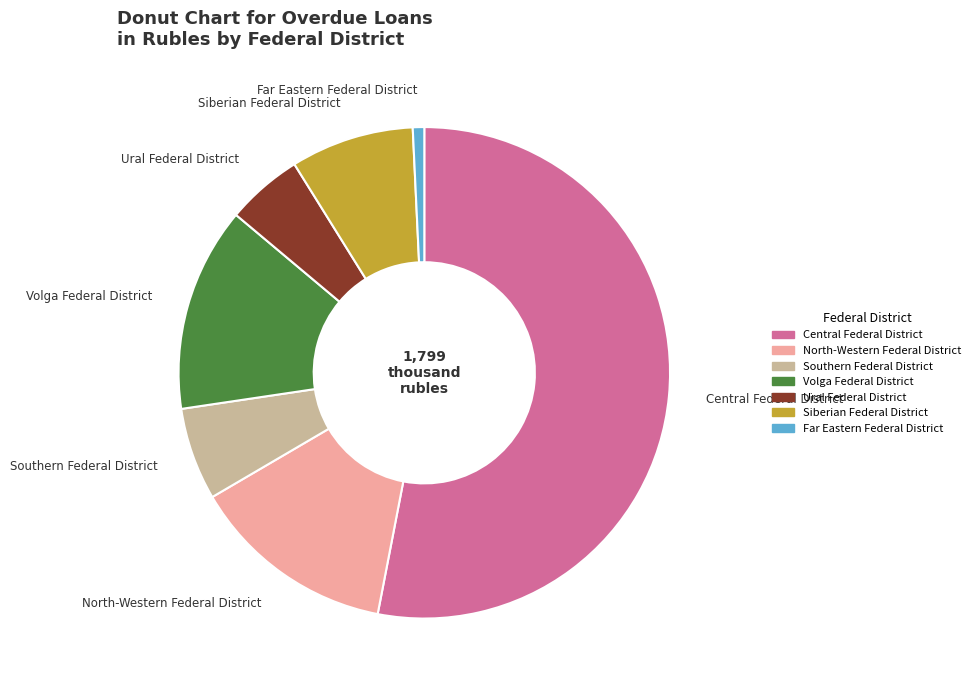

Is there a majority slice in this chart?

Yes